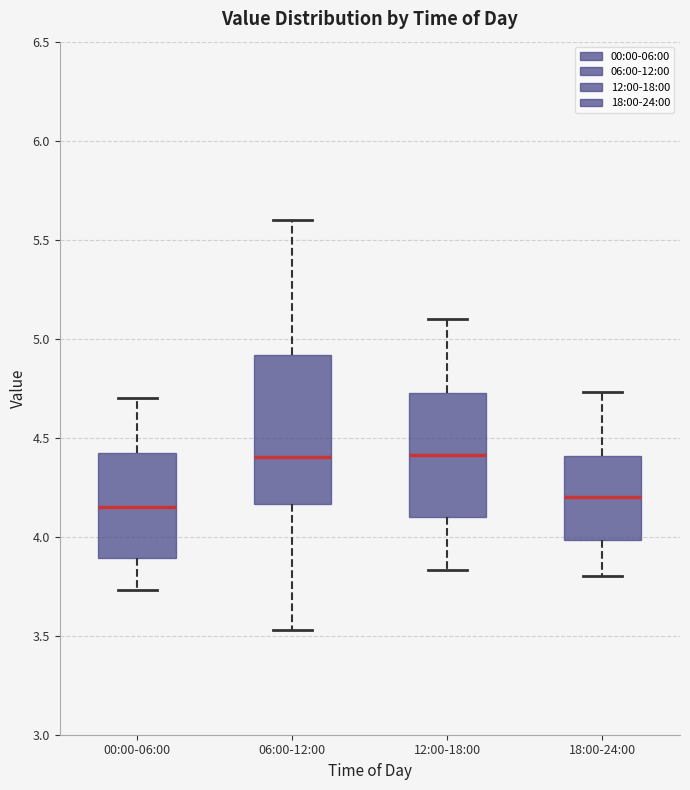

Reading left to right, read every box against the y-axis: the position of its median line, the range the box covers, and the ends of its whiskers. The values are not printed on the chart, so give them approximately, as read against the axis.

00:00-06:00: median 4.15, box 3.90 to 4.45, whiskers 3.75 to 4.70
06:00-12:00: median 4.40, box 4.15 to 4.90, whiskers 3.55 to 5.60
12:00-18:00: median 4.40, box 4.10 to 4.75, whiskers 3.85 to 5.10
18:00-24:00: median 4.20, box 4.00 to 4.40, whiskers 3.80 to 4.75